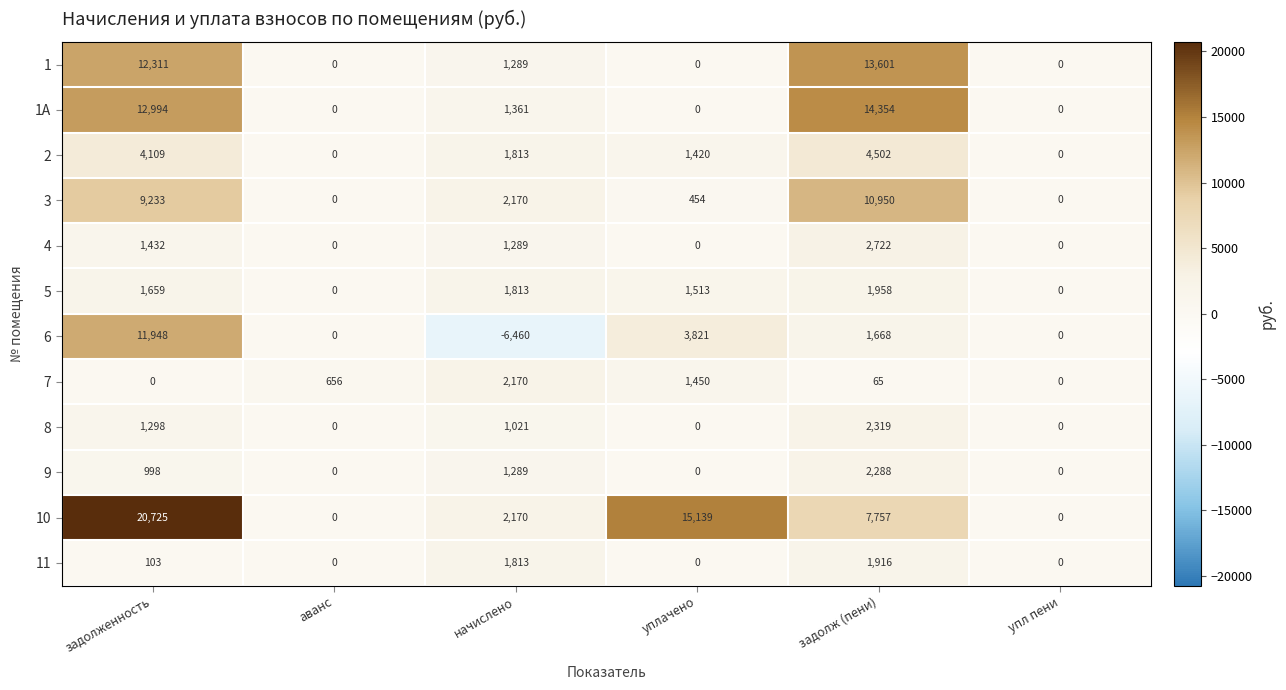

List the series in order of their peak value, lowest first.

11, 5, 7, 9, 8, 4, 2, 3, 6, 1, 1A, 10